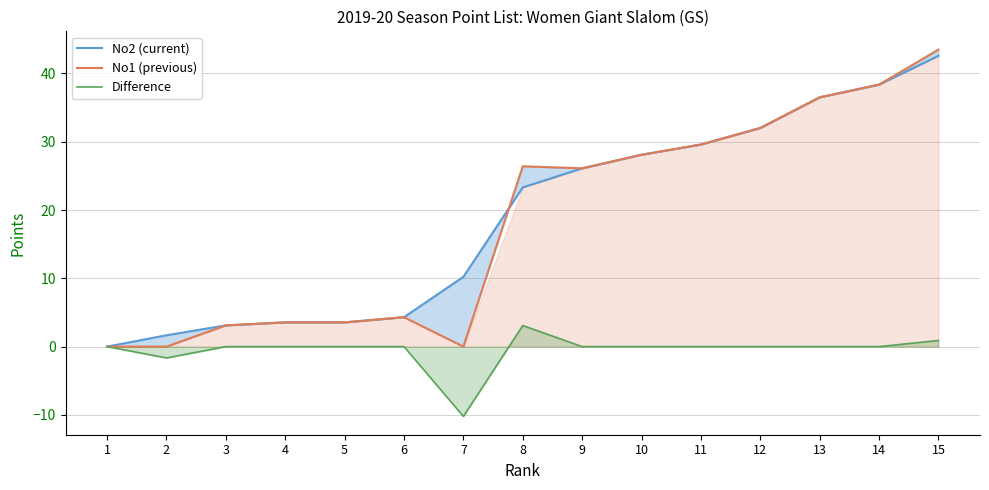

Reading left to right, list all the values displayed in this chart.

No2 (current): 0.0	1.7	3.1	3.5	3.5	4.3	10.2	23.3	26.1	28.1	29.6	32.0	36.5	38.4	42.6
No1 (previous): 0.0	0.0	3.1	3.5	3.5	4.3	0.0	26.4	26.1	28.1	29.6	32.0	36.5	38.4	43.5
Difference: 0.0	-1.7	0.0	0.0	0.0	0.0	-10.2	3.1	0.0	0.0	0.0	0.0	0.0	0.0	0.9